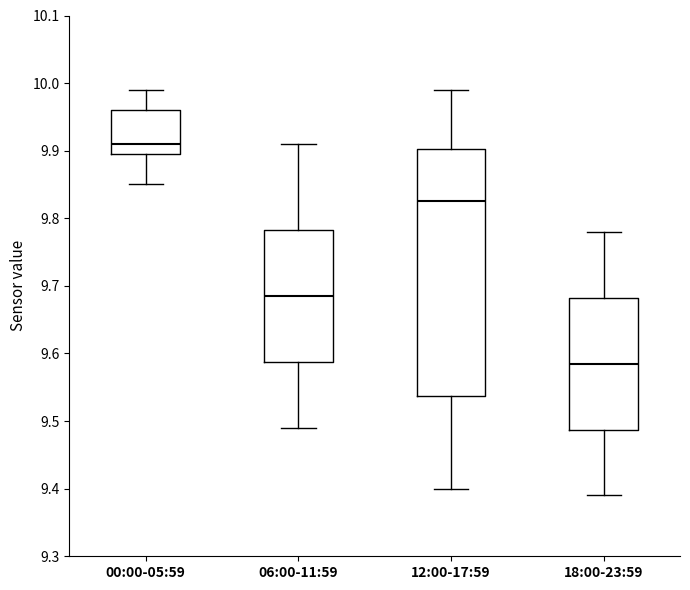

Which box's median line is the highest?

00:00-05:59